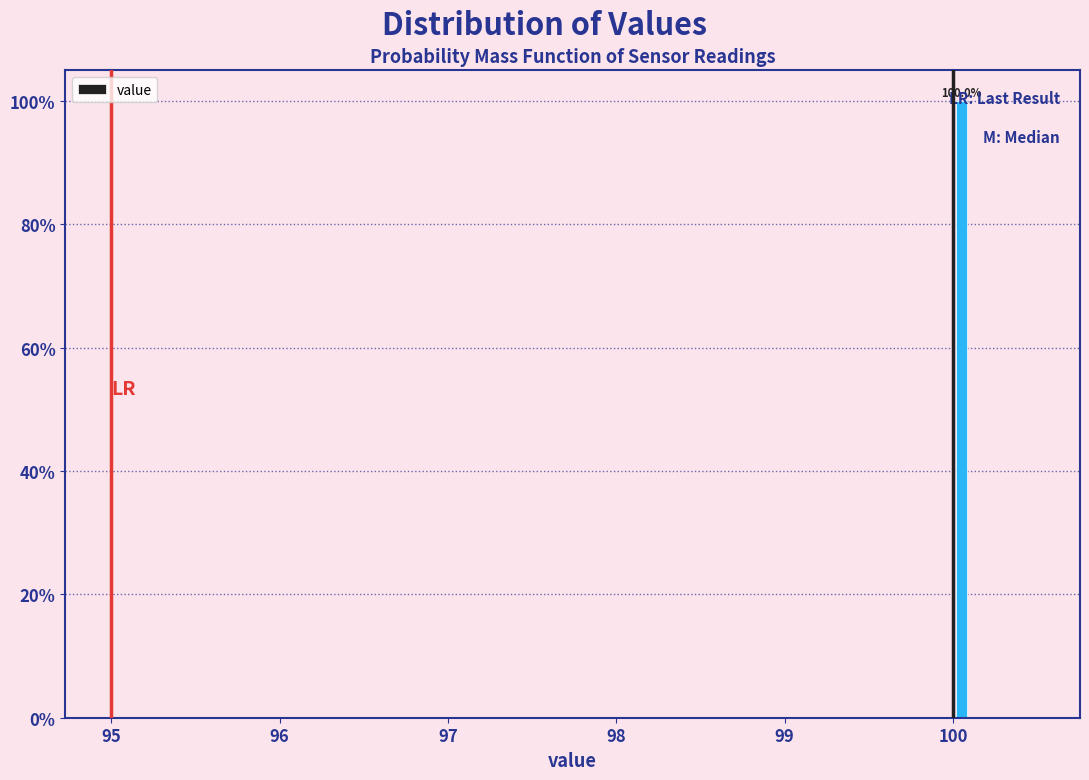

Around what value on the x-axis is the tallest bar? Give the approximate position of its centre, as read against the axis.

100.1